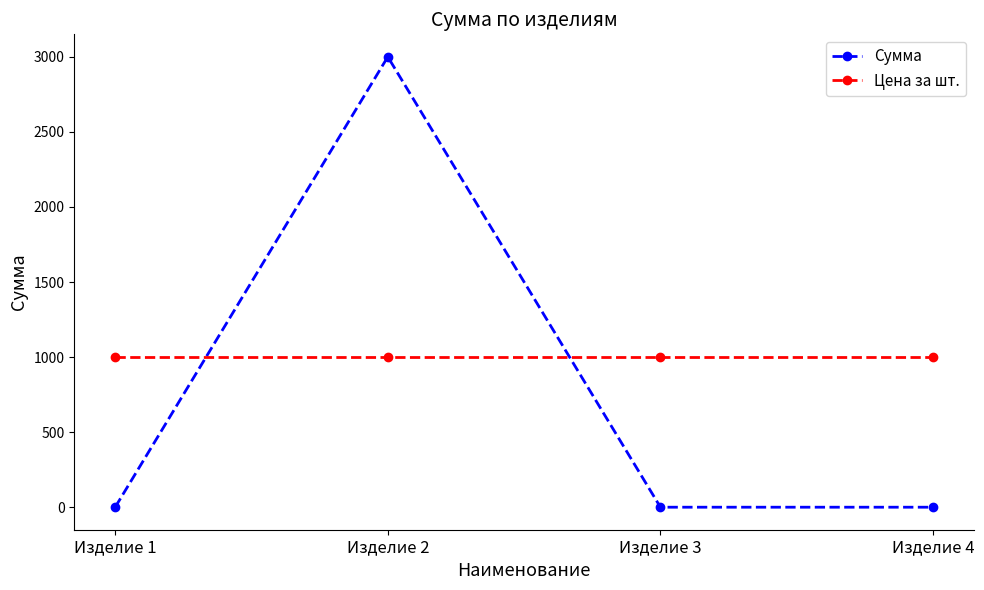

List the series in order of their overall mean, highest first.

Цена за шт., Сумма